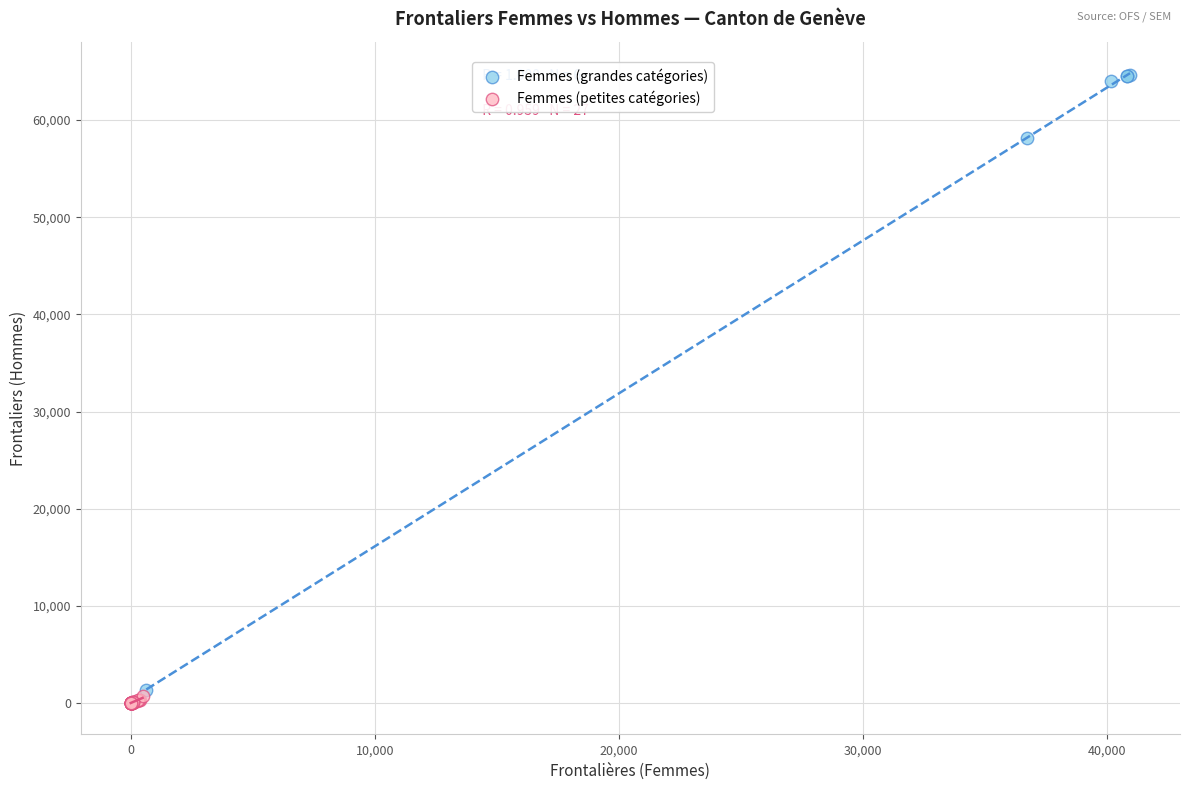

What are all the series names shown in the legend?

Femmes (grandes catégories), Femmes (petites catégories)